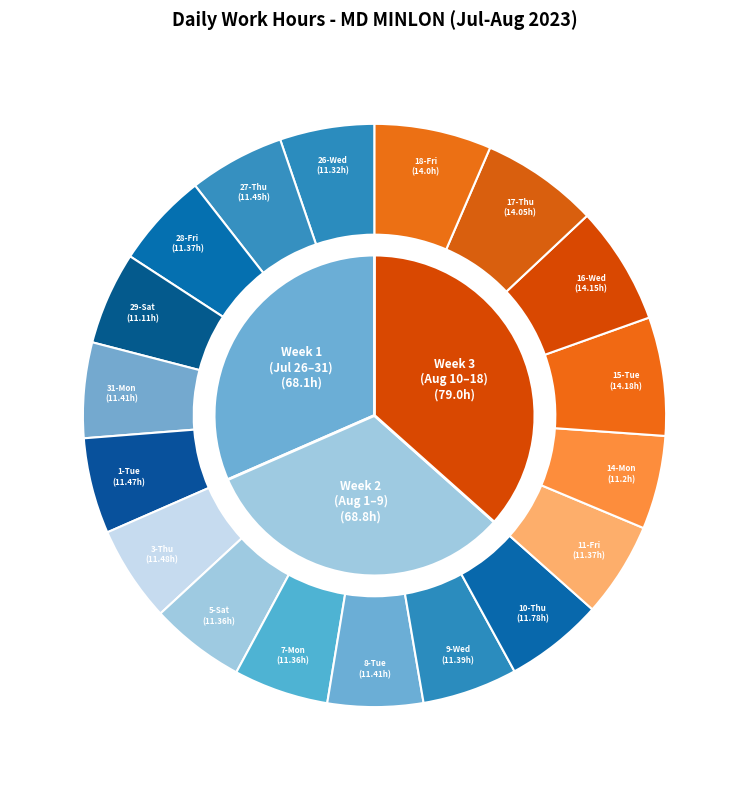

What is the largest slice in the pie chart?

15-Tue